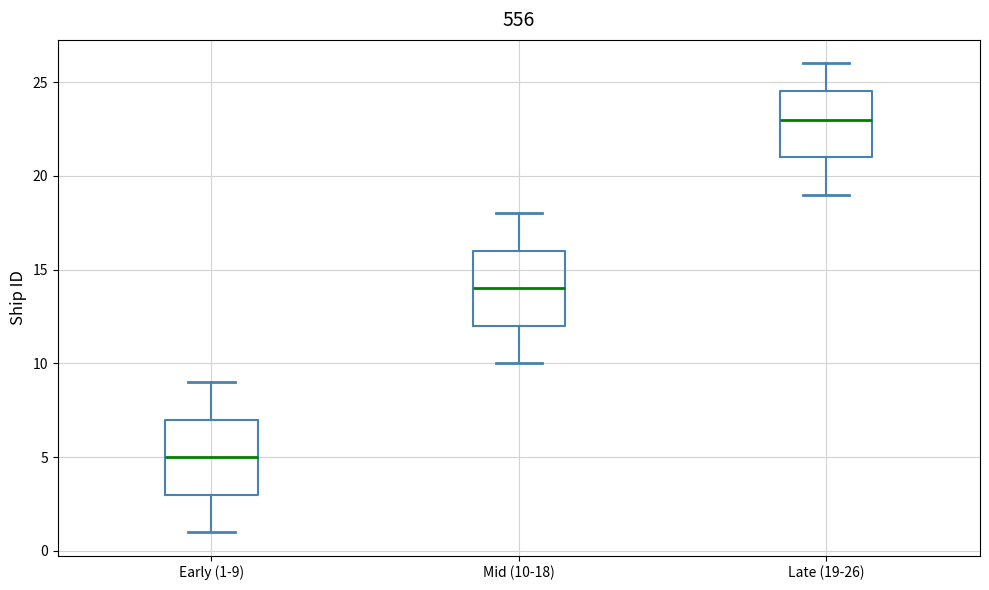

Reading left to right, read every box against the y-axis: the position of its median line, the range the box covers, and the ends of its whiskers. The values are not printed on the chart, so give them approximately, as read against the axis.

Early (1-9): median 5.0, box 3.0 to 7.0, whiskers 1.0 to 9.0
Mid (10-18): median 14.0, box 12.0 to 16.0, whiskers 10.0 to 18.0
Late (19-26): median 23.0, box 21.0 to 24.5, whiskers 19.0 to 26.0